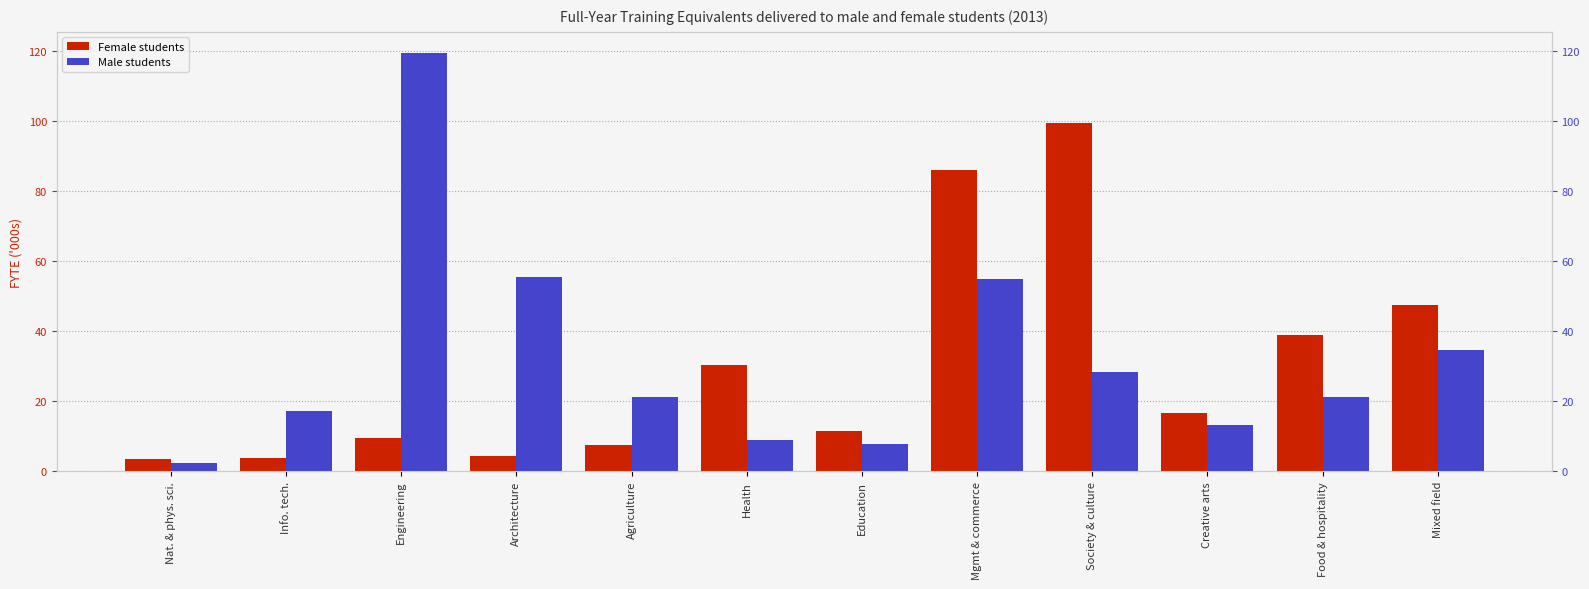

Read the Female students value at Food & hospitality.

39.0